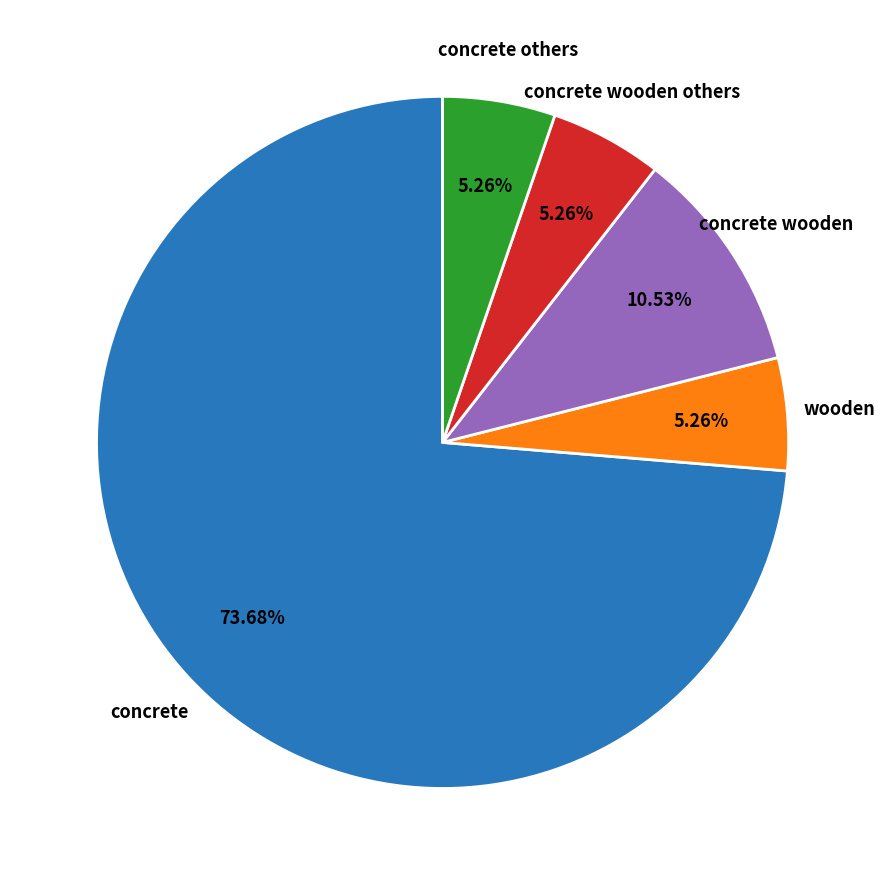

What portion of the pie excludes concrete?

26.3%